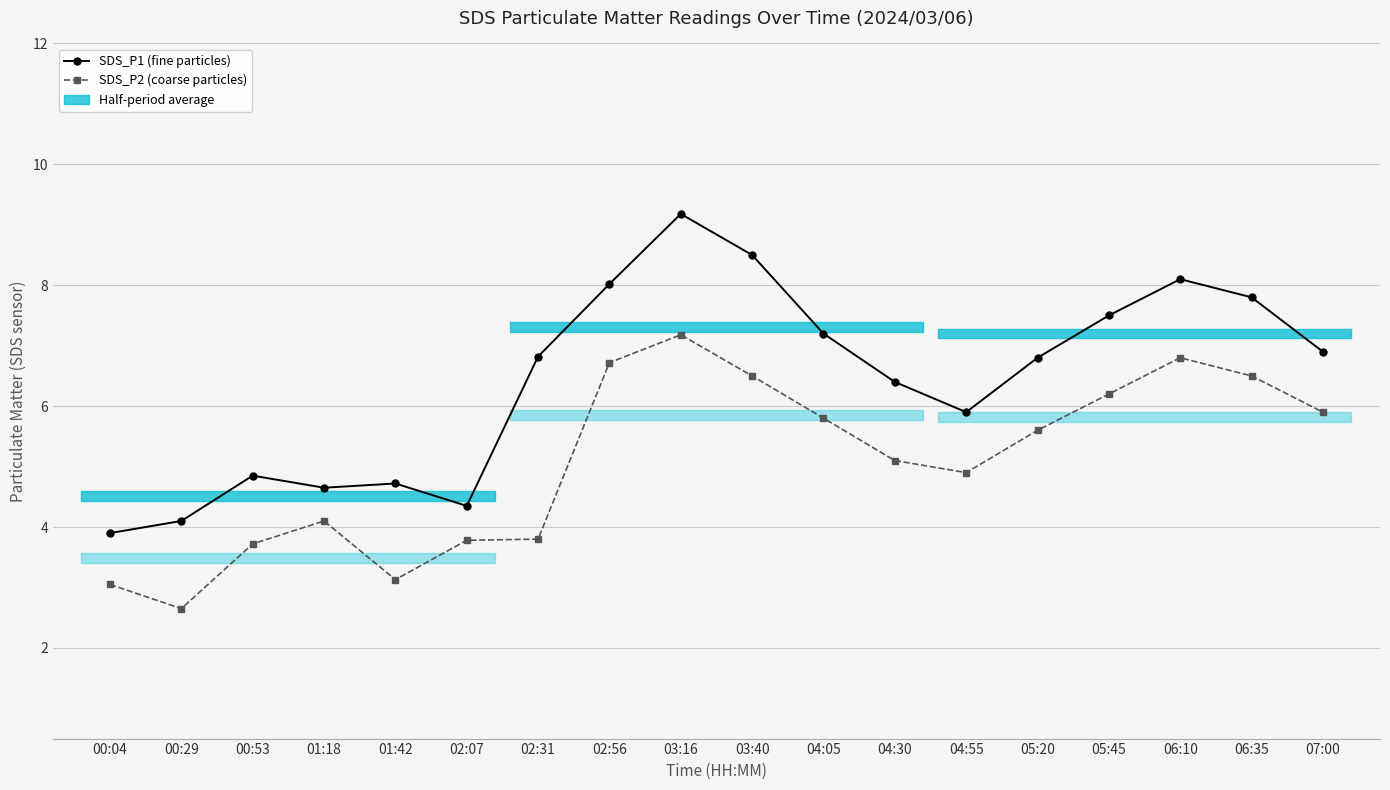

True or false: SDS_P1 and SDS_P2 cross at least once.

False